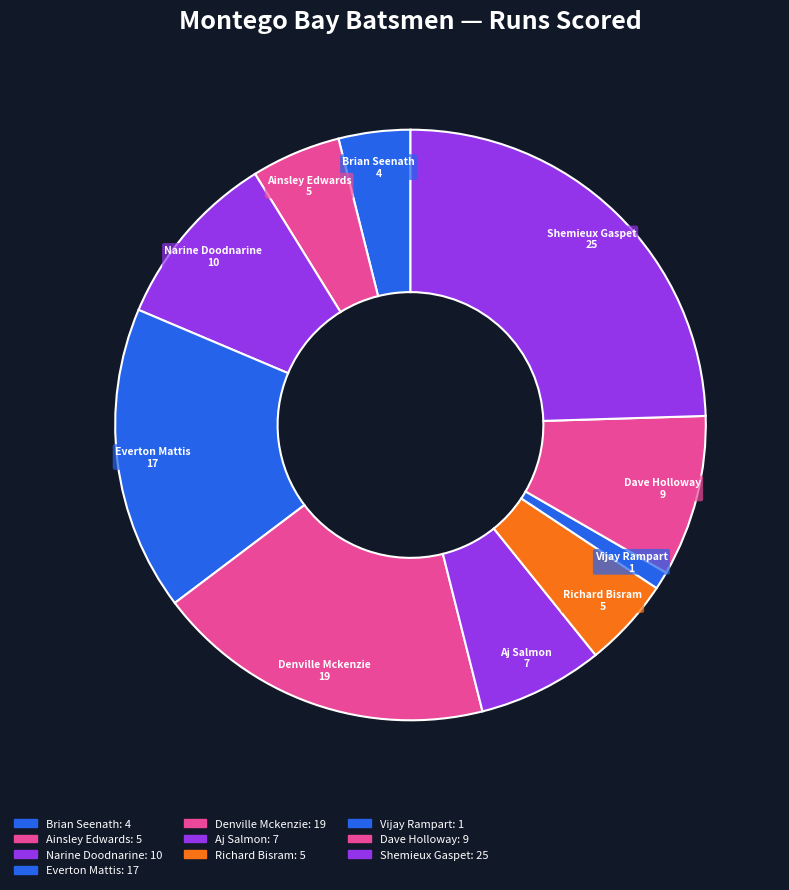

Is it true that Narine Doodnarine is 1% of the pie?

False